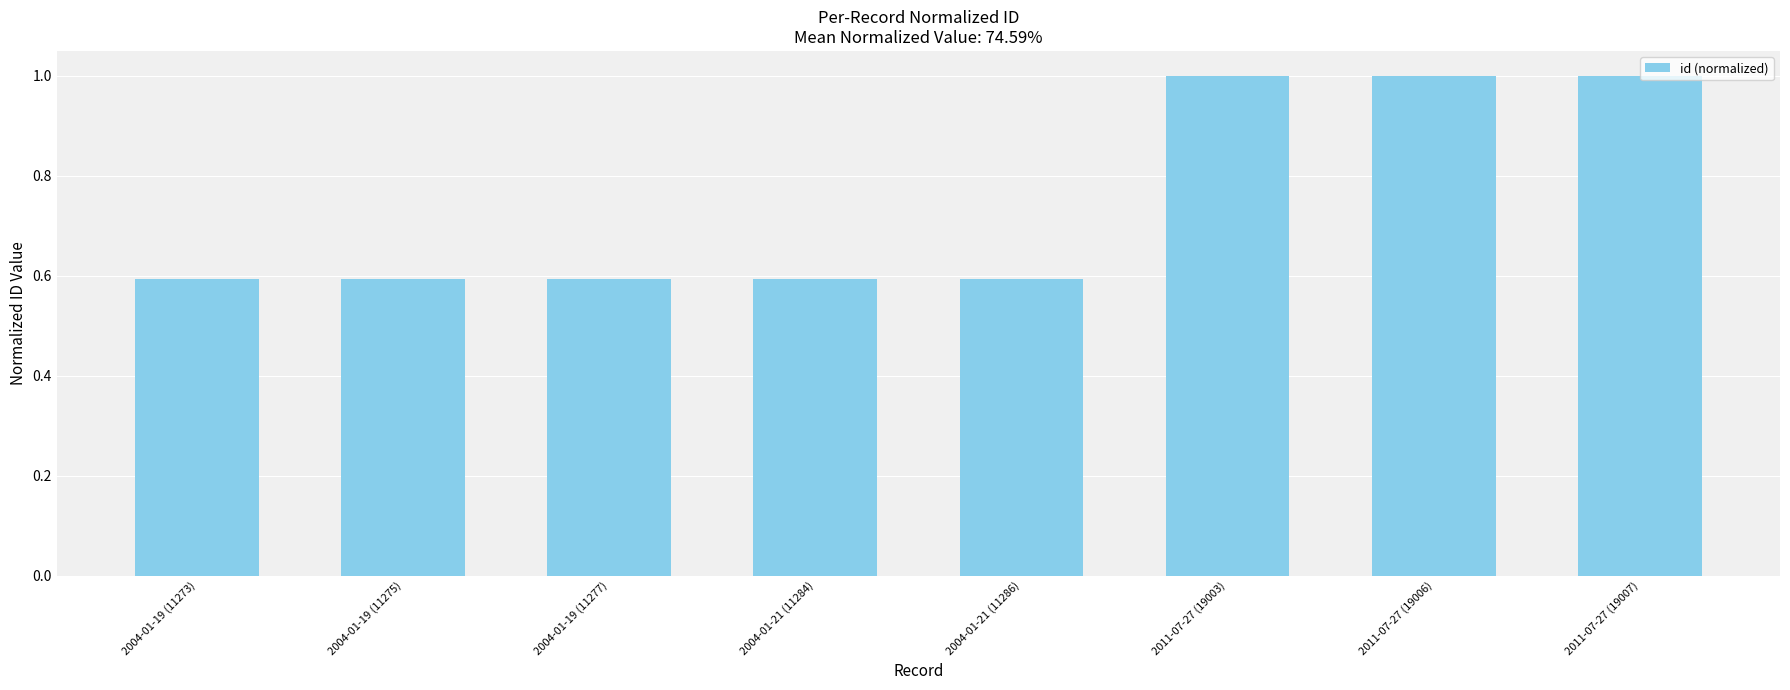

What is the label of the 5th bar from the left?

2004-01-21 (11286)